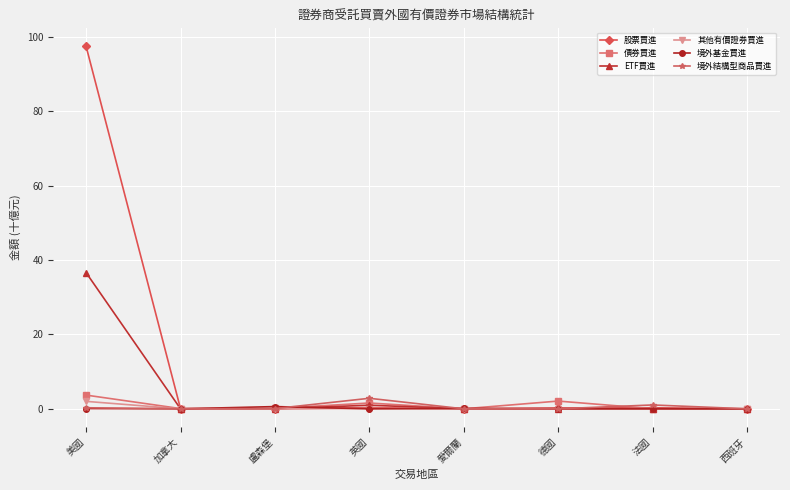

What is the label of the 1st point from the right?

西班牙